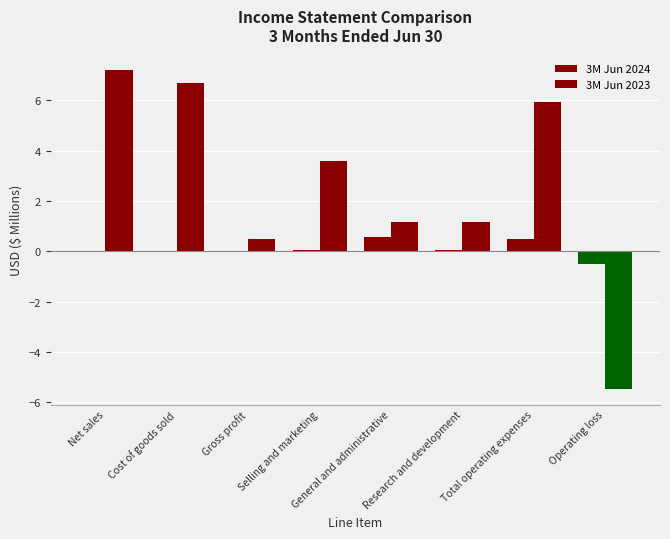

How many groups of bars are there?

8